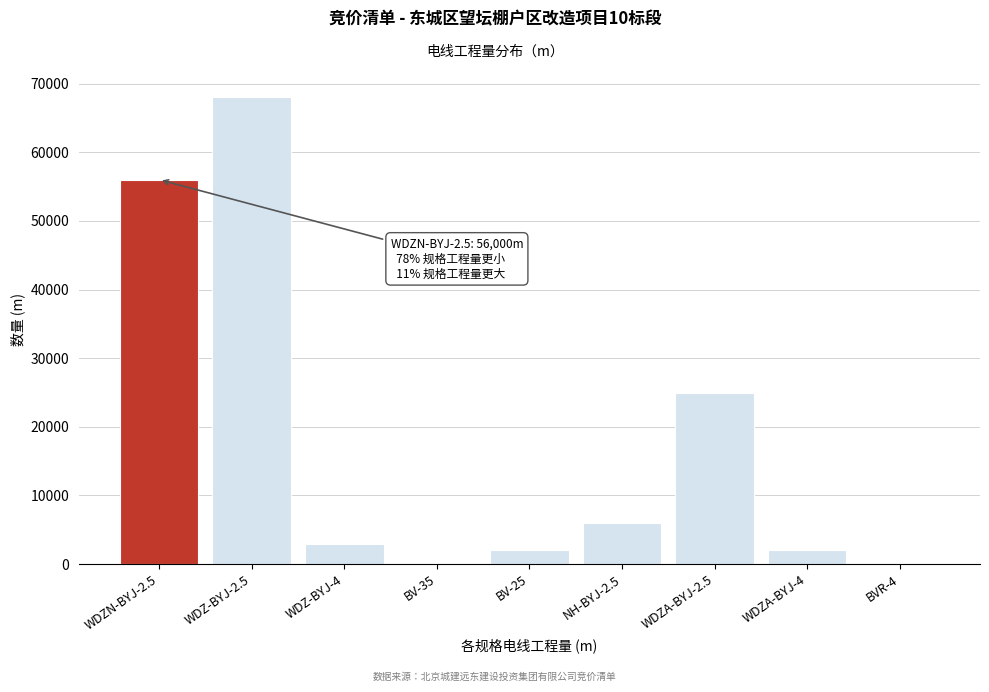

Is it true that the value at BV-25 is 2000?

True